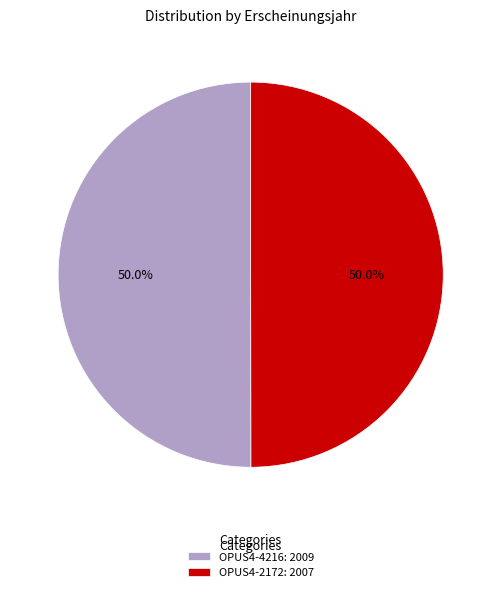

Count the number of slices in the pie.

2